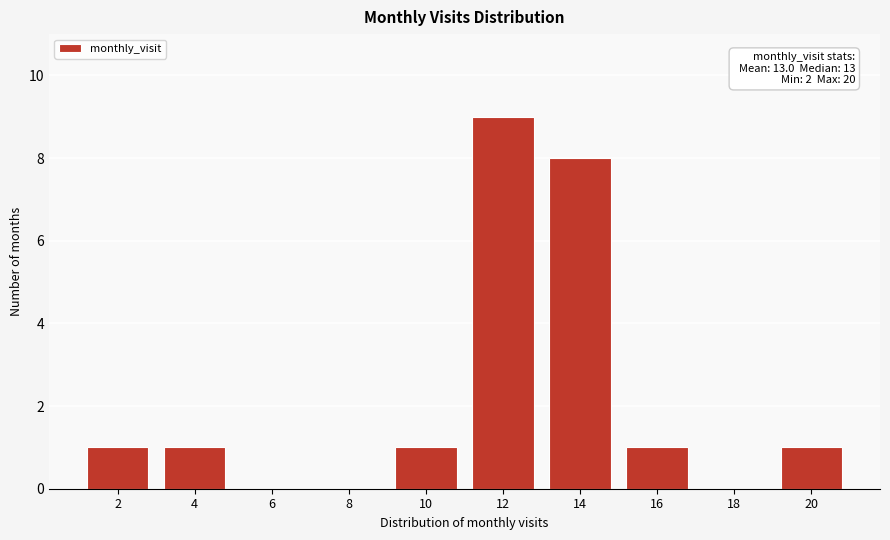

Reading left to right, list all the values displayed in this chart.

2=1	4=1	6=0	8=0	10=1	12=9	14=8	16=1	18=0	20=1